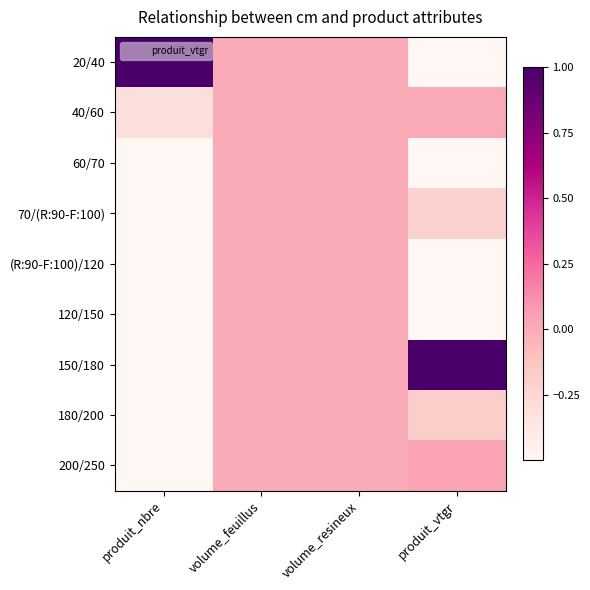

Reading left to right, list all the values displayed in this chart.

20/40: produit_nbre=1.0	volume_feuillus=0.0	volume_resineux=0.0	produit_vtgr=-0.6
40/60: produit_nbre=-0.3	volume_feuillus=0.0	volume_resineux=0.0	produit_vtgr=0.0
60/70: produit_nbre=-0.9	volume_feuillus=0.0	volume_resineux=0.0	produit_vtgr=-1.0
70/(R:90-F:100): produit_nbre=-0.8	volume_feuillus=0.0	volume_resineux=0.0	produit_vtgr=-0.2
(R:90-F:100)/120: produit_nbre=-1.0	volume_feuillus=0.0	volume_resineux=0.0	produit_vtgr=-0.7
120/150: produit_nbre=-1.0	volume_feuillus=0.0	volume_resineux=0.0	produit_vtgr=-0.9
150/180: produit_nbre=-1.0	volume_feuillus=0.0	volume_resineux=0.0	produit_vtgr=1.0
180/200: produit_nbre=-1.0	volume_feuillus=0.0	volume_resineux=0.0	produit_vtgr=-0.2
200/250: produit_nbre=-1.0	volume_feuillus=0.0	volume_resineux=0.0	produit_vtgr=0.0